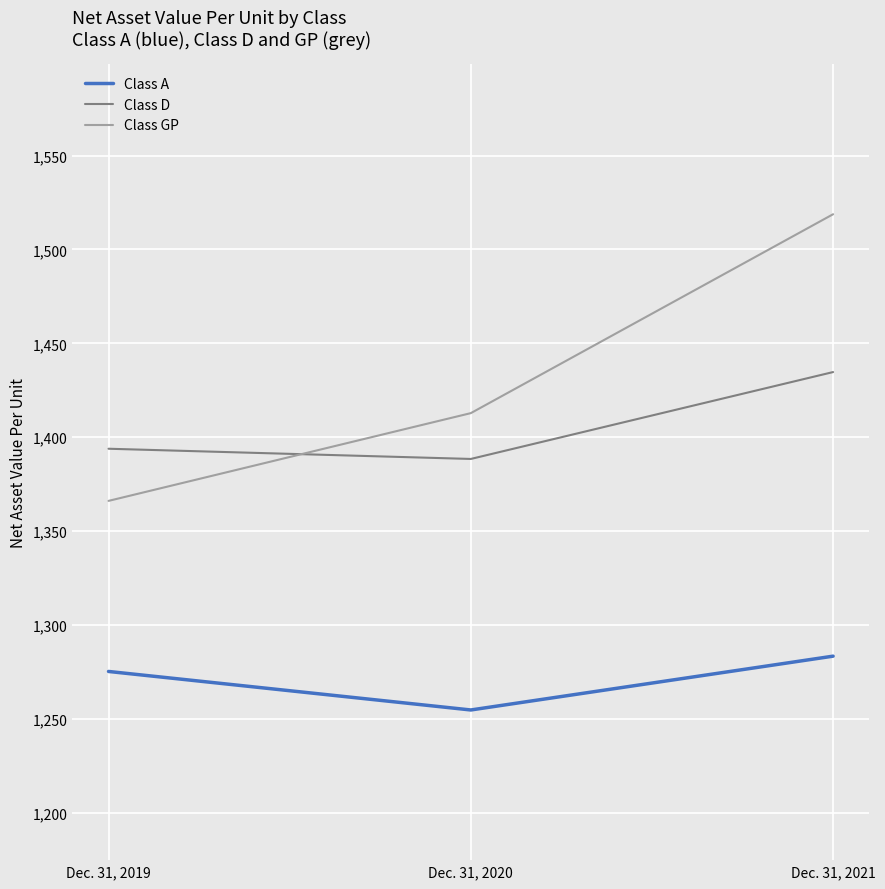

True or false: Class GP has a value of 1366.1 at Dec. 31, 2019.

True